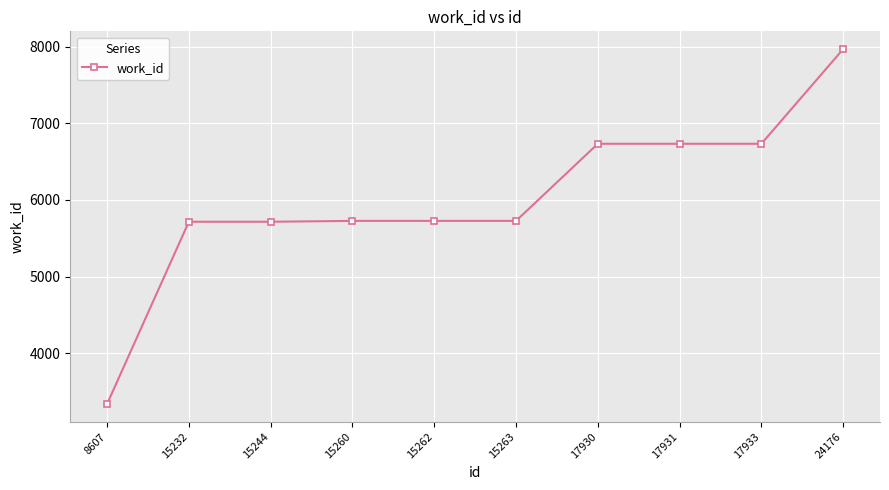

How many data points are less than 5726?

3